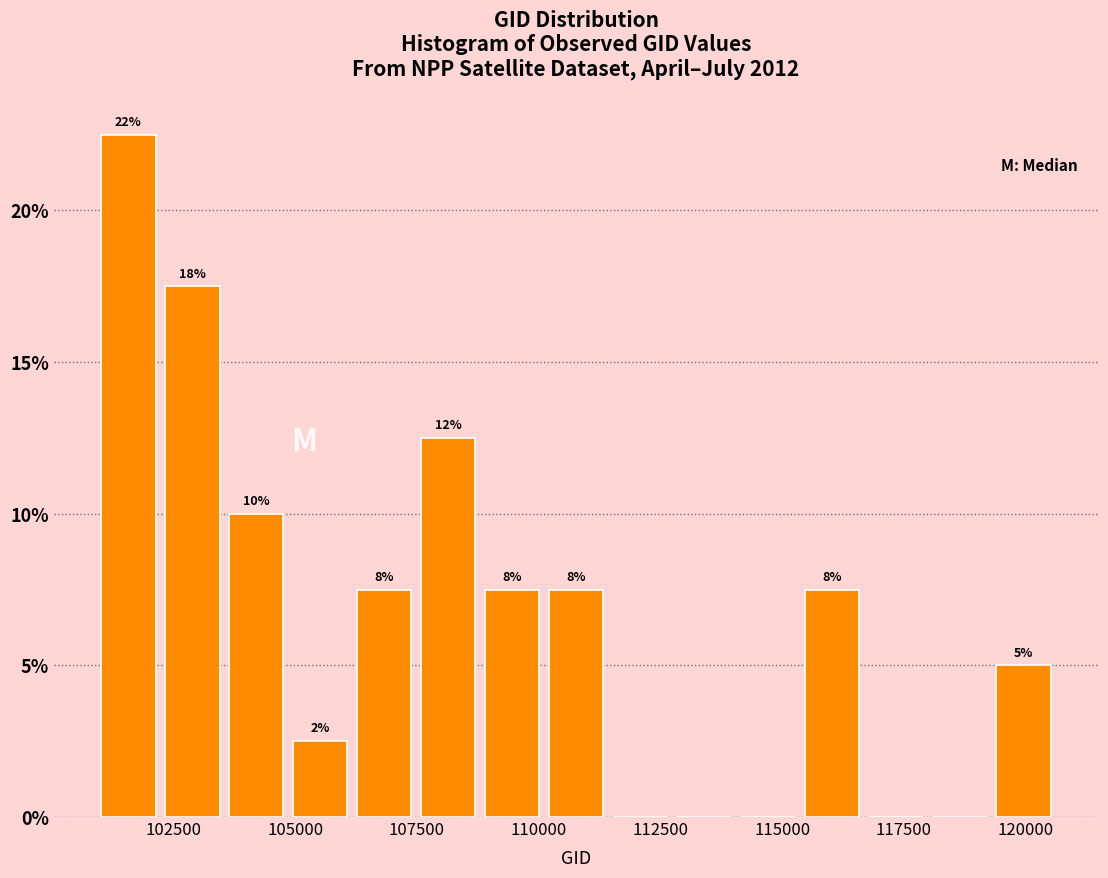

Read against the x-axis, roughly where is the centre of the tallest bar?

101500